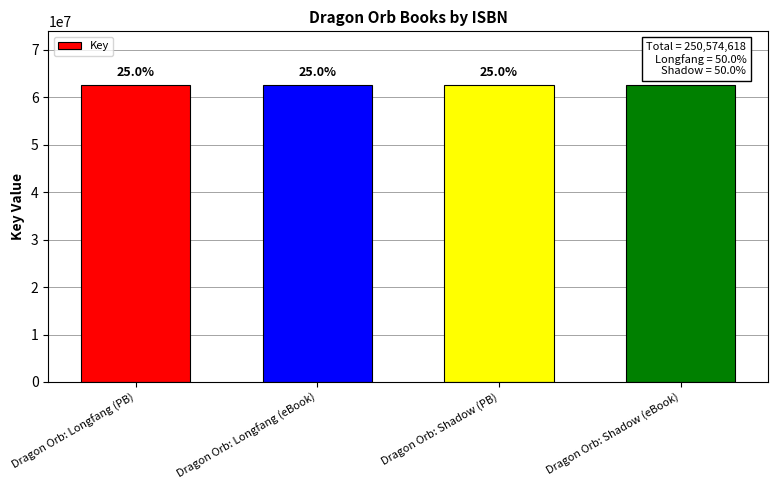

Does the chart contain any negative values?

No